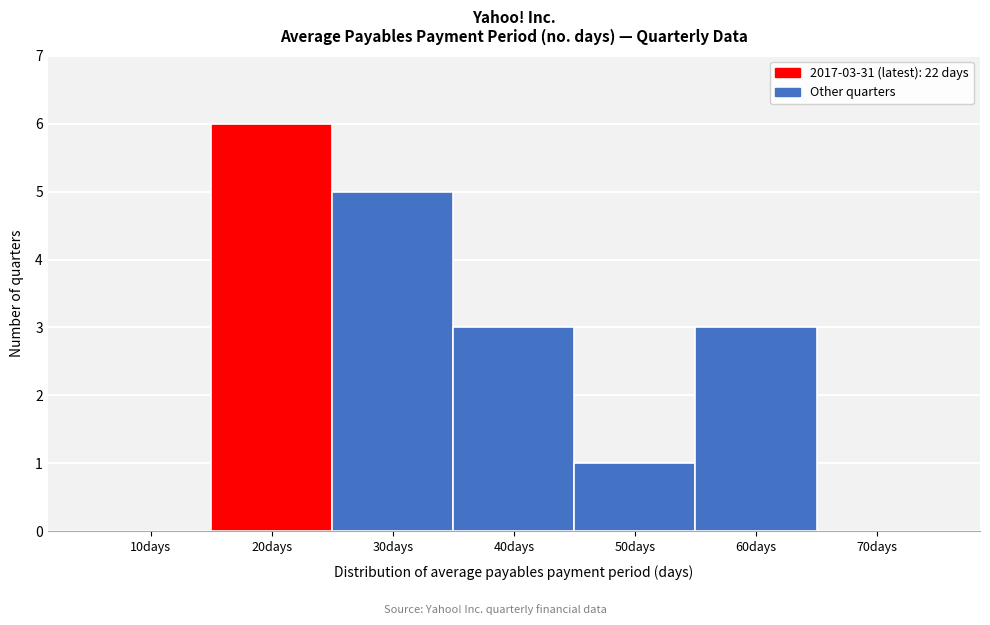

Reading left to right, list all the values displayed in this chart.

10days=0	20days=6	30days=5	40days=3	50days=1	60days=3	70days=0